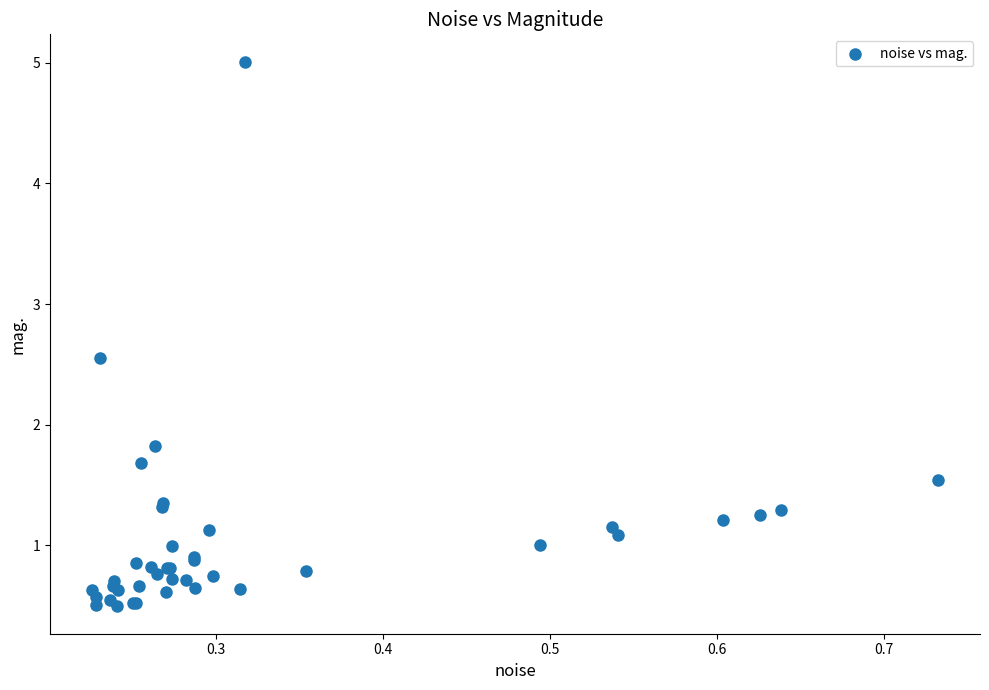

What Y value in the scatter plot is closest to 2?

1.8